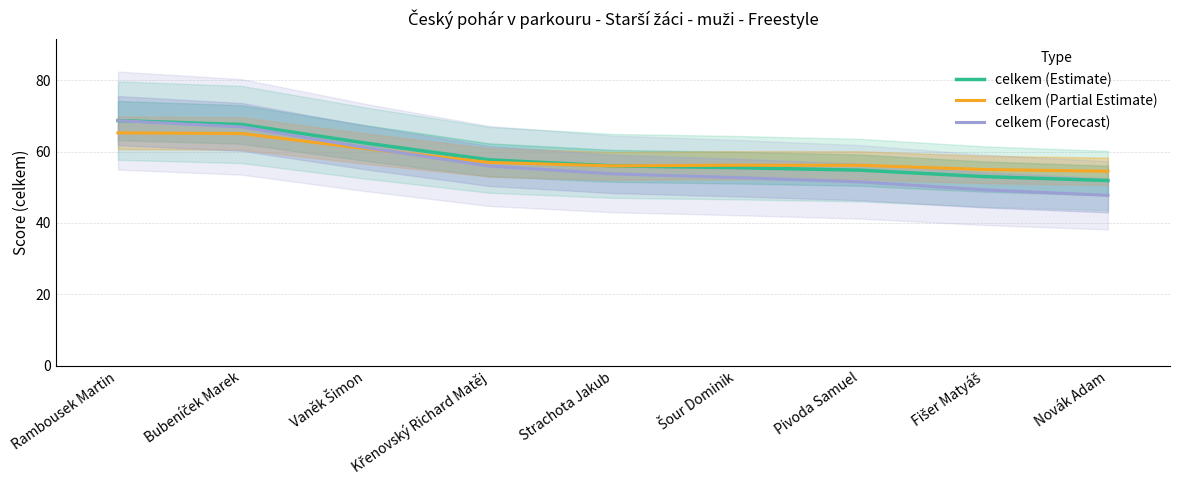

Which category has the lowest value across all series?

Novák Adam